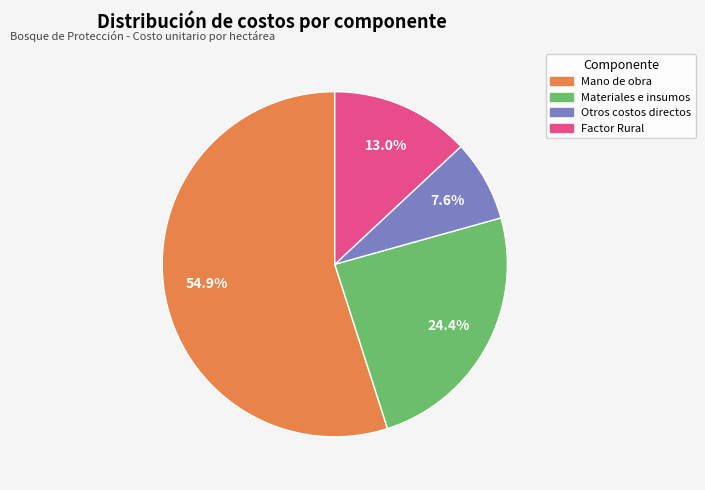

Which category accounts for the majority?

Mano de obra